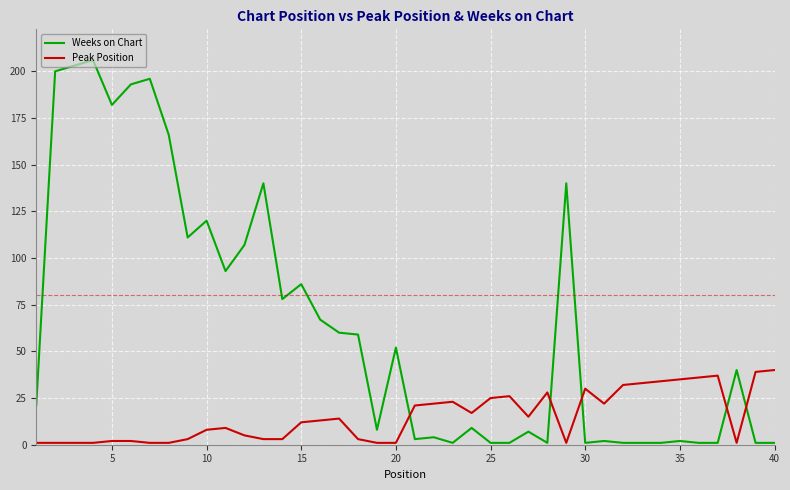

What is the greatest value displayed?

206